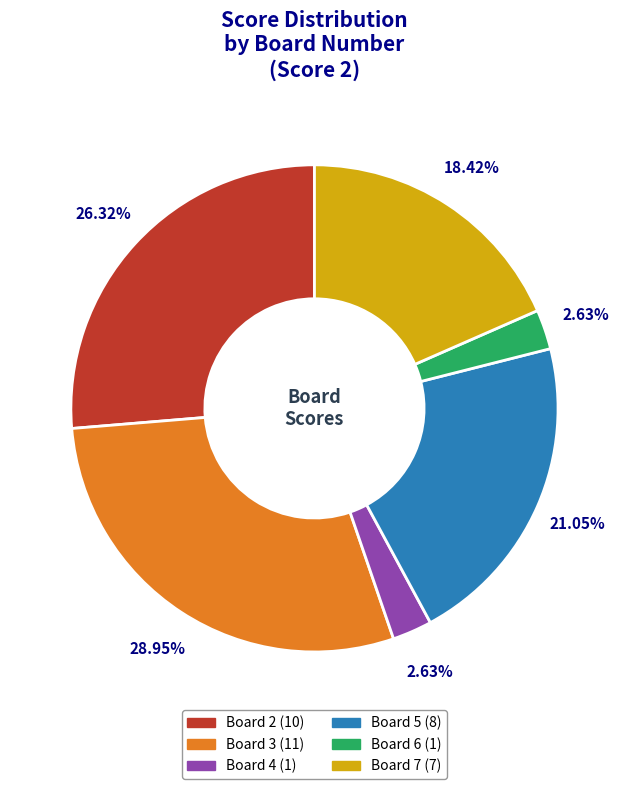

Does any single category account for the majority?

No